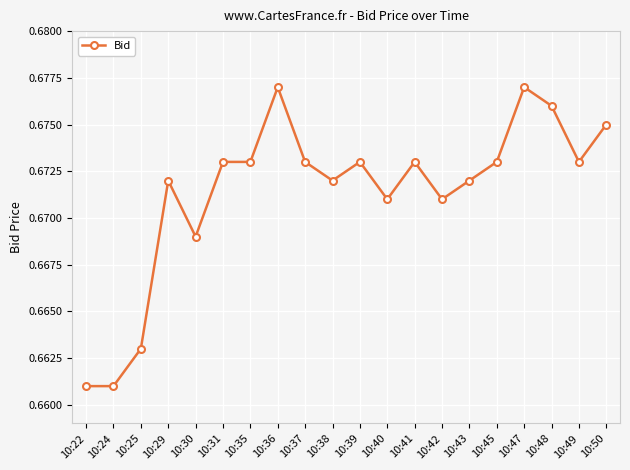

True or false: the data shows 0.9 at 10:35.

False